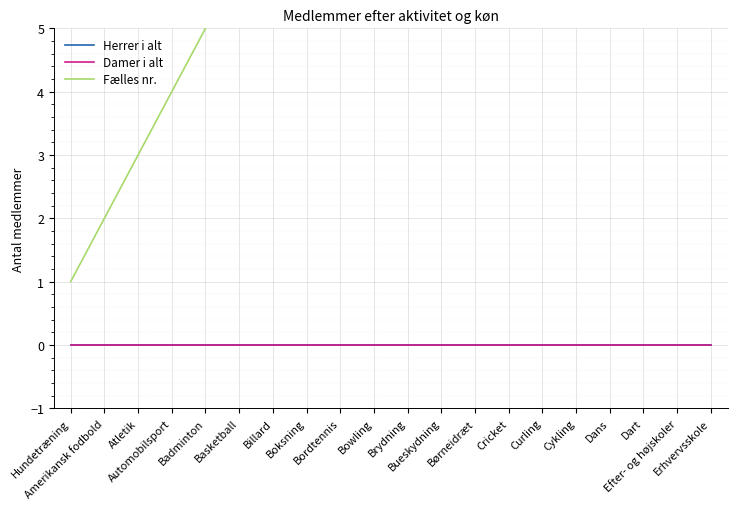

Which category has the lowest value across all series?

Hundetræning